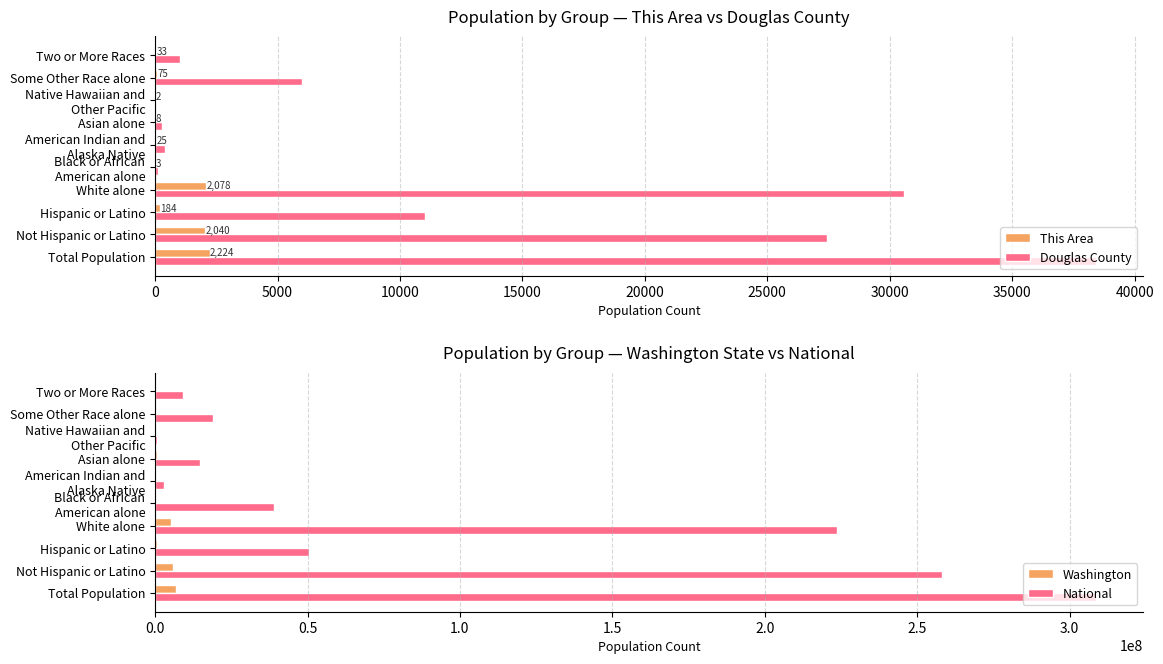

The value of Douglas County at Some Other Race alone is 1880. True or false?

False